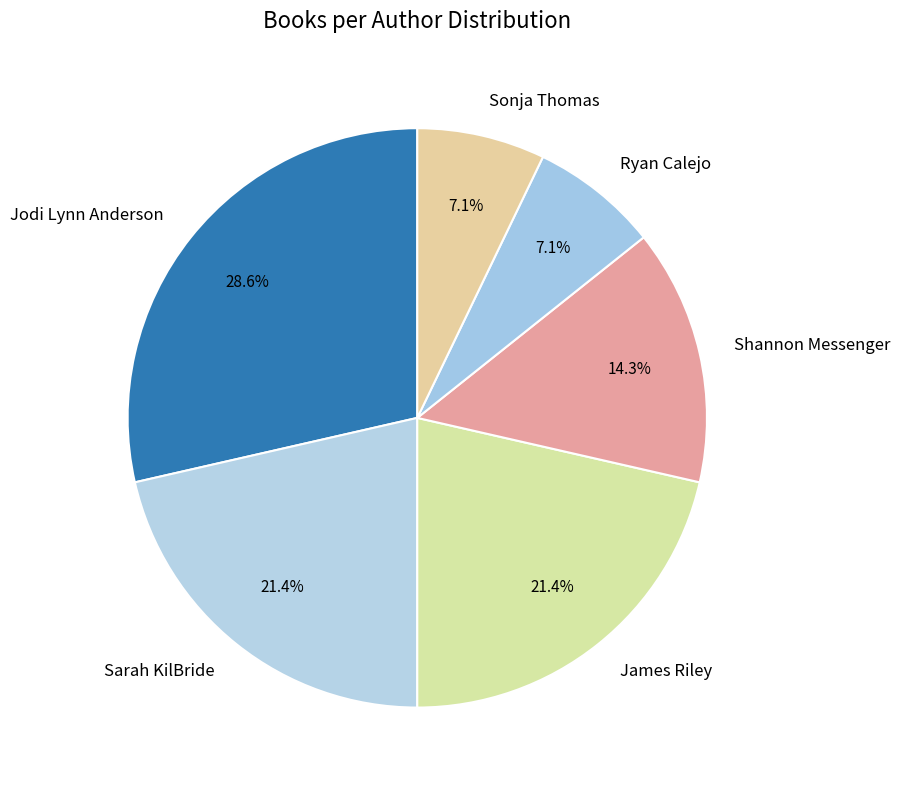

What percentage do Sonja Thomas and Shannon Messenger together represent?

21.4%